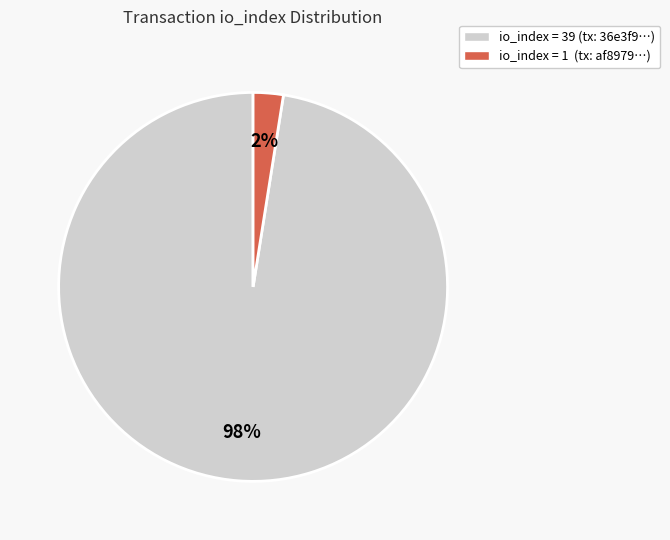

To the nearest percent, what is the combined percentage of io_index = 1 (tx: af8979…) and io_index = 39 (tx: 36e3f9…)?

100%